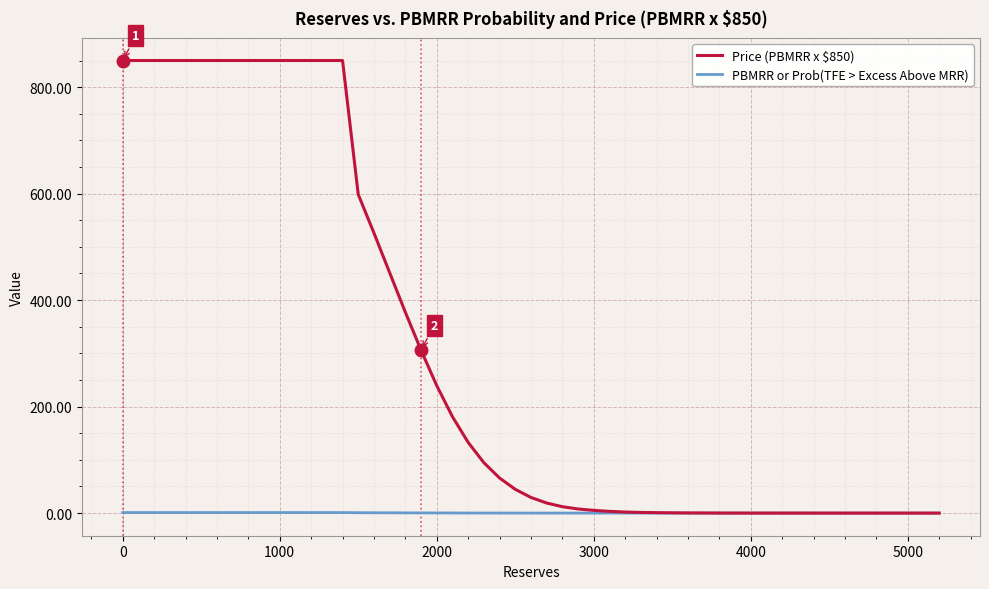

Rank the series by their average value, from lowest to highest.

PBMRR or Prob(TFE > Excess Above MRR), Price (PBMRR x $850)